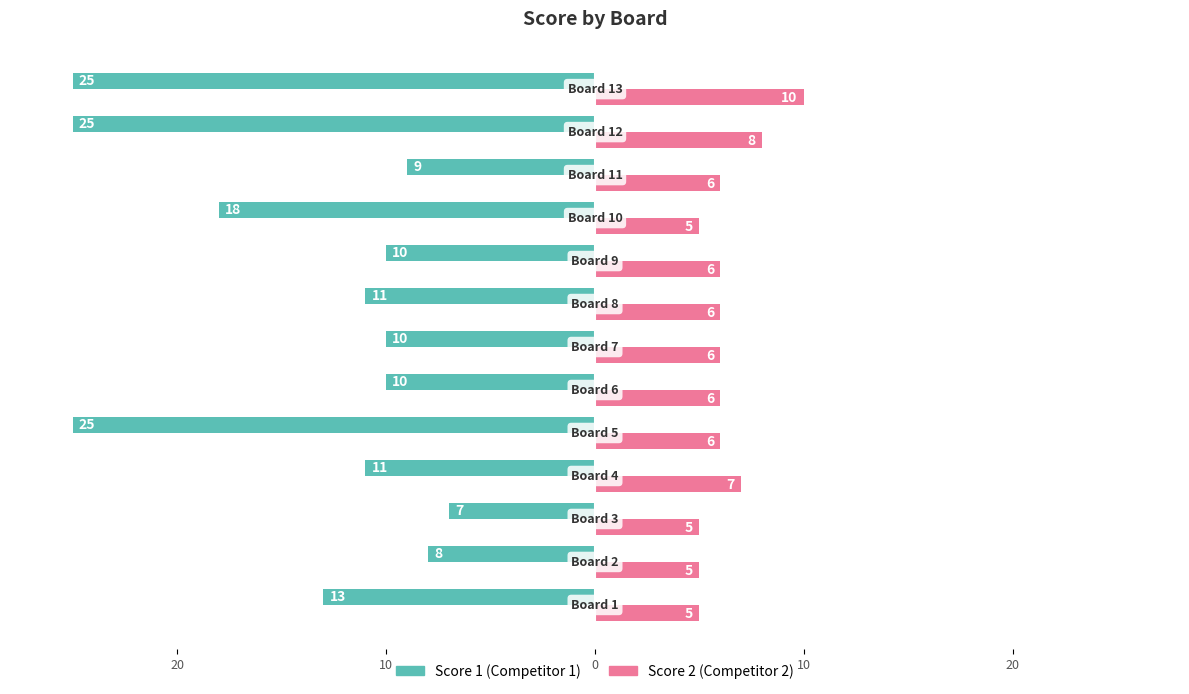

What is the difference between the second highest and second lowest values in the Score 1 (Competitor 1) series?

17